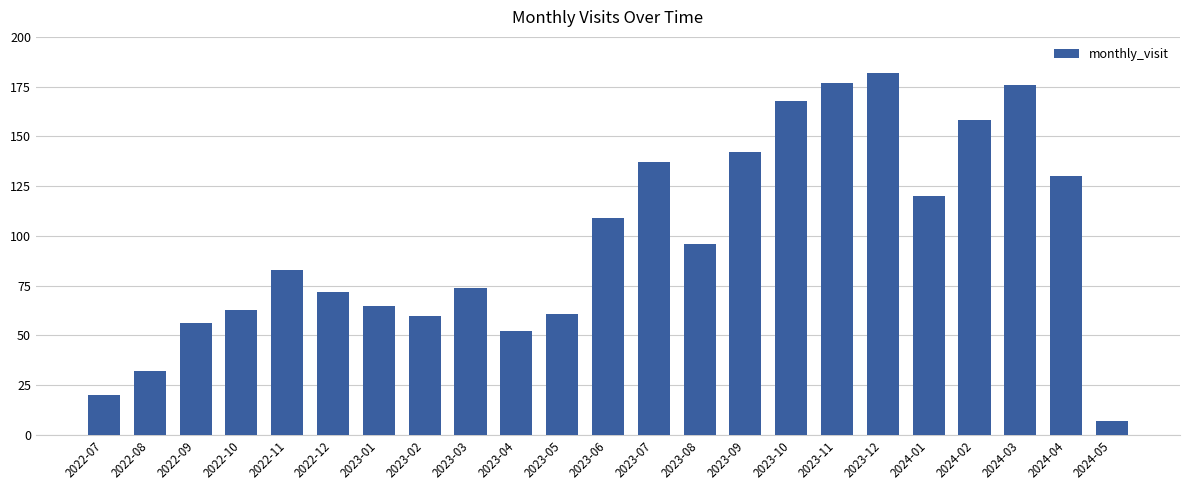

How many bars are there in total?

23